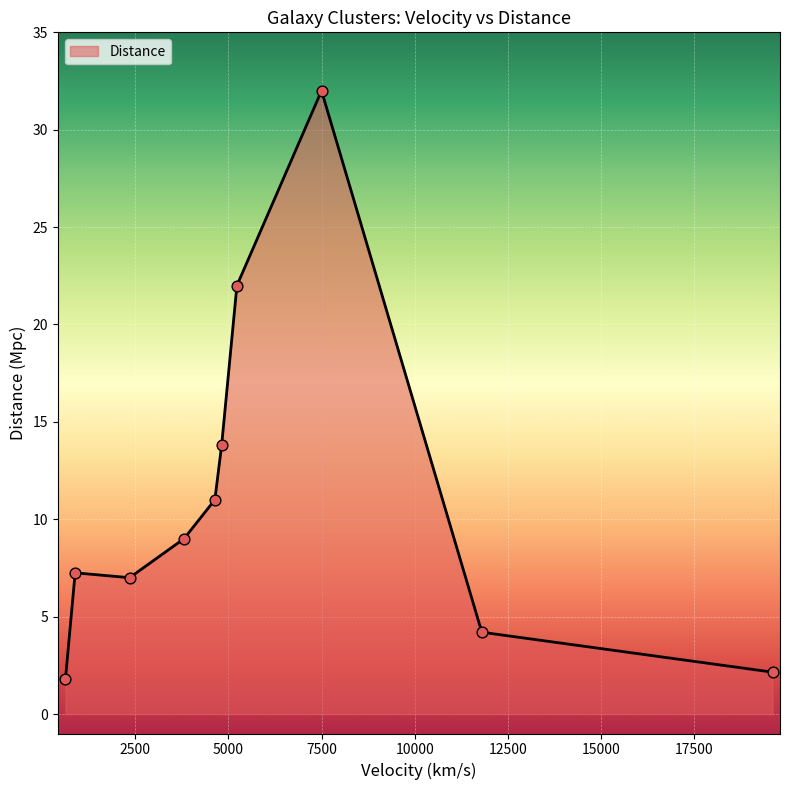

What is the difference between the maximum and minimum values?

30.2